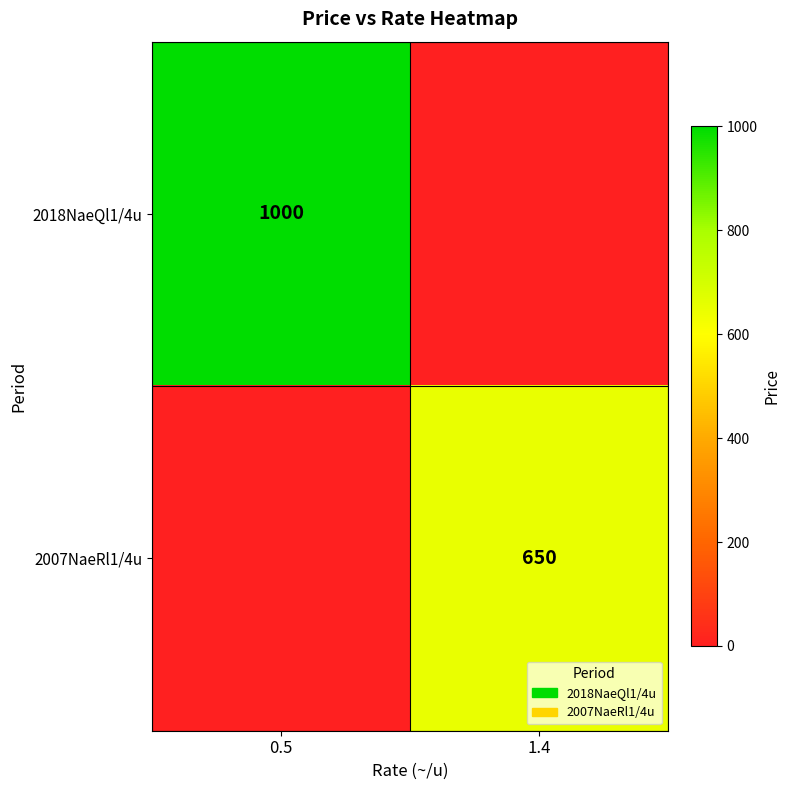

At which category is the sum across all series the highest?

0.5